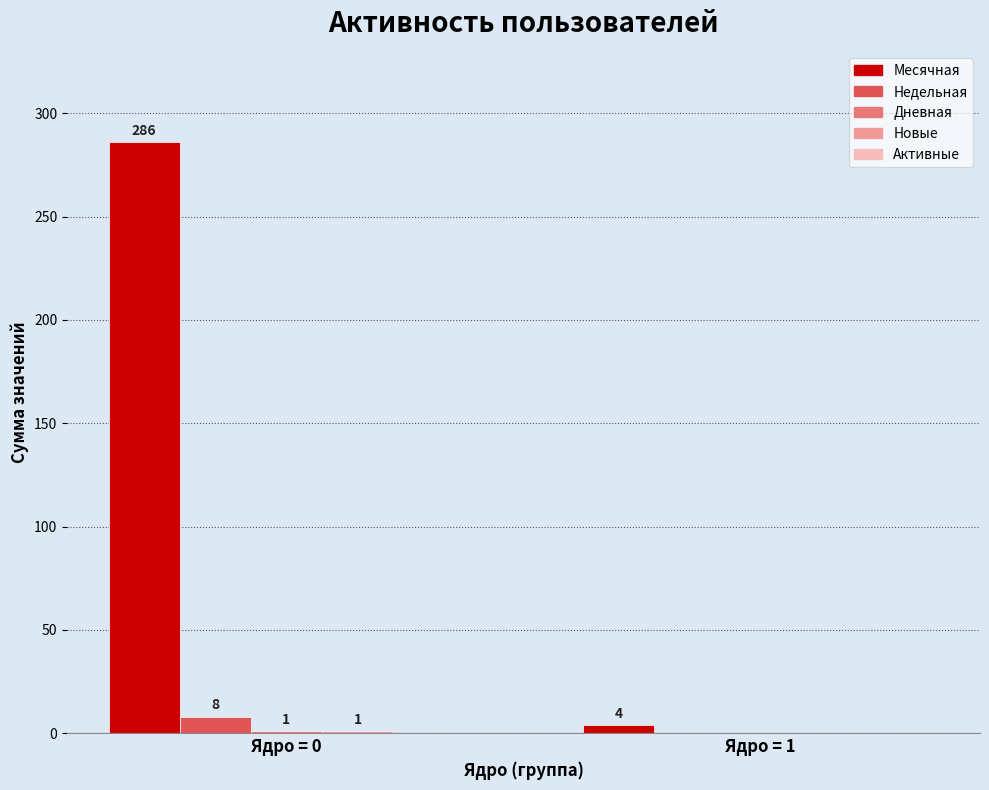

Are the bars horizontal?

No